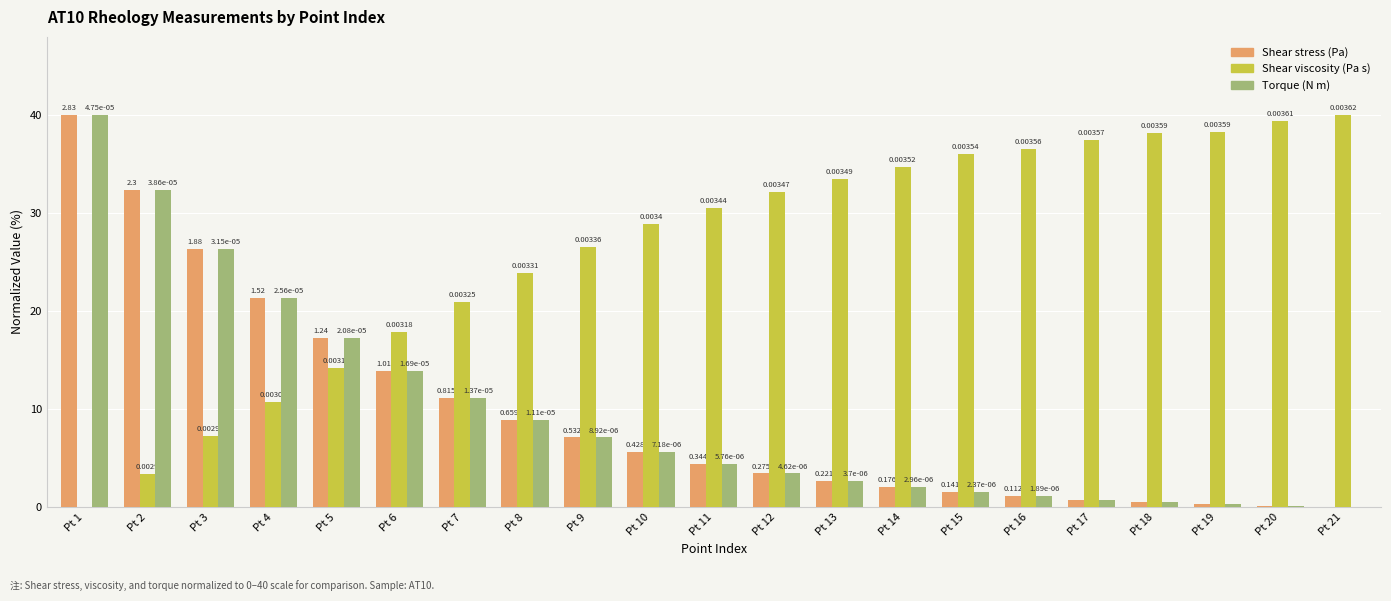

How many groups of bars are there?

21